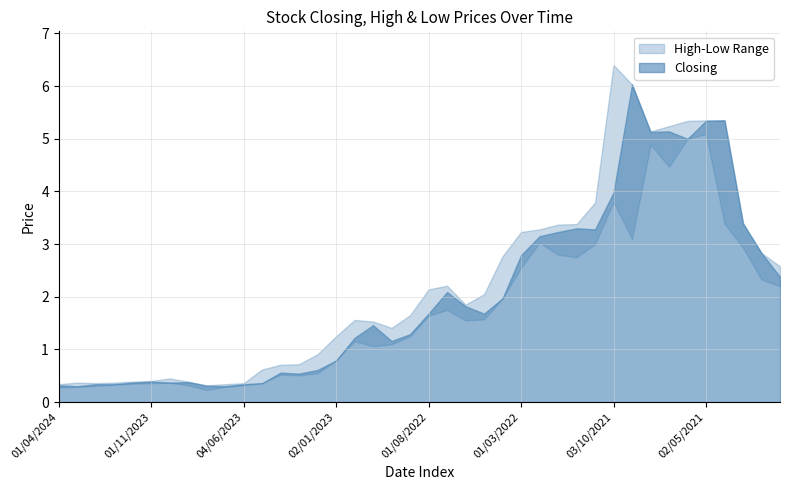

What is the difference between the maximum and minimum values in the Closing series?

5.7